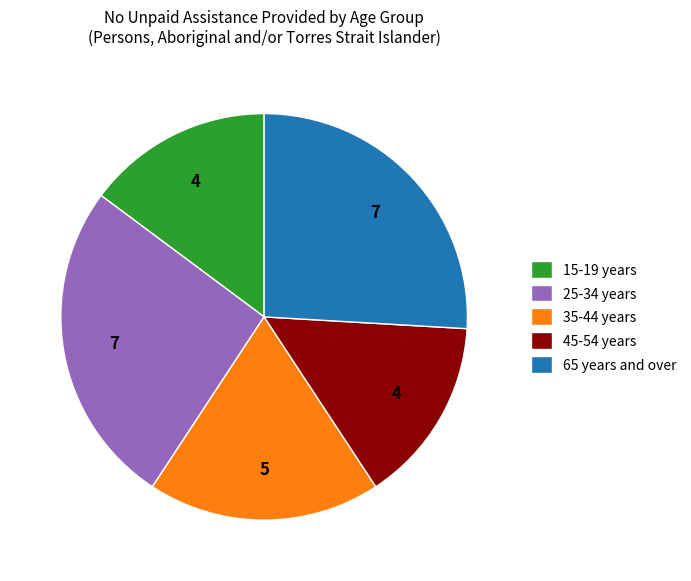

How many segments does this pie chart have?

5